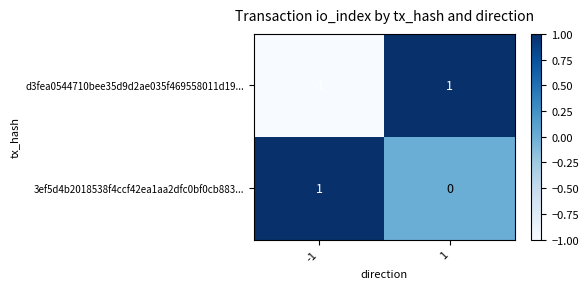

Which series changed the most between -1 and 1?

d3fea0544710bee35d9d2ae035f469558011d19...